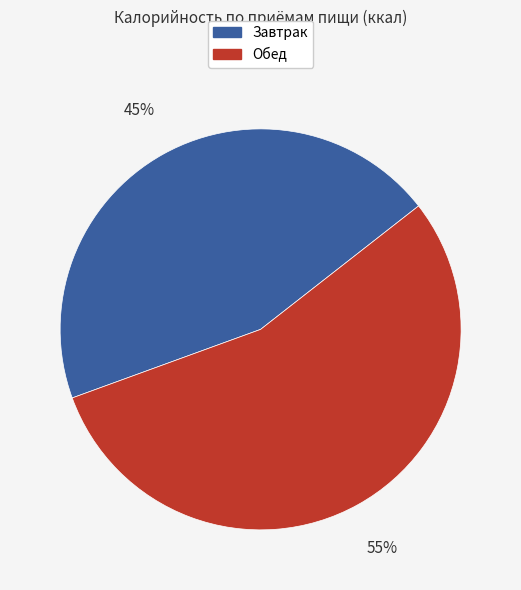

Combined, do Завтрак and Обед account for over 50%?

Yes